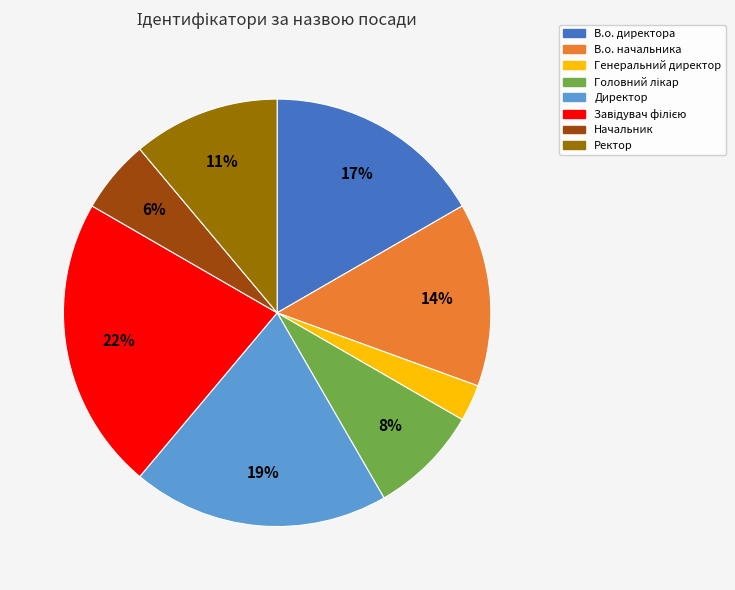

Which slice is the smallest?

Генеральний директор